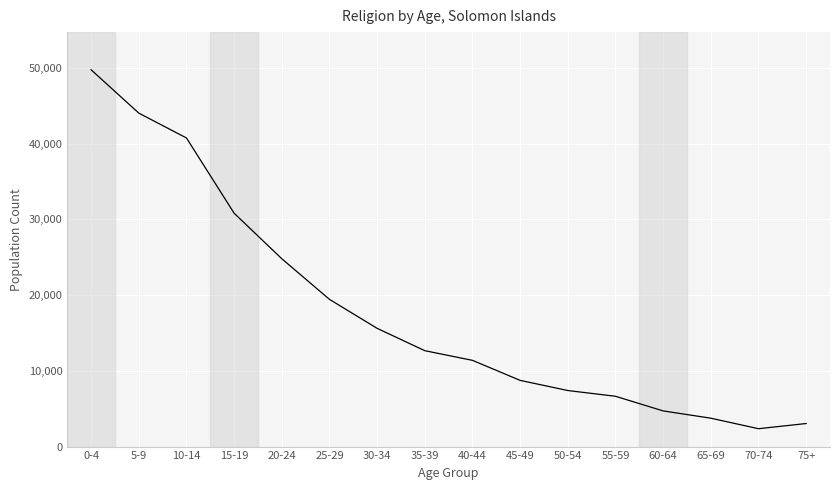

Which label corresponds to the largest value in the chart?

0-4